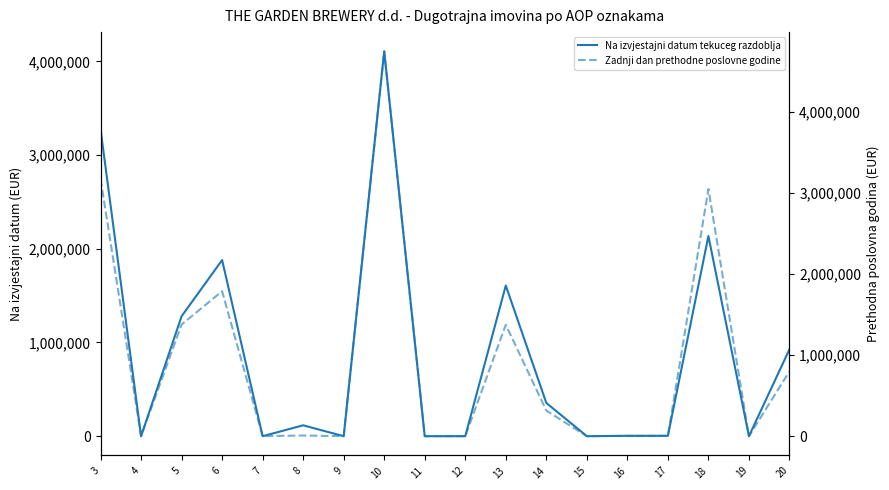

At 5, list the series in order from smallest to largest.

Na izvjestajni datum tekuceg razdoblja, Zadnji dan prethodne poslovne godine